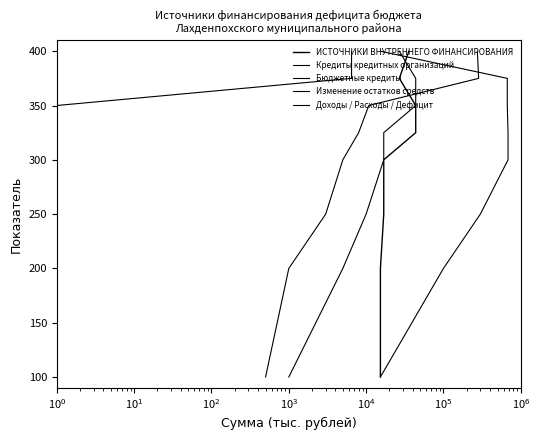

True or false: Бюджетные кредиты and Кредиты кредитных организаций intersect in this chart.

False